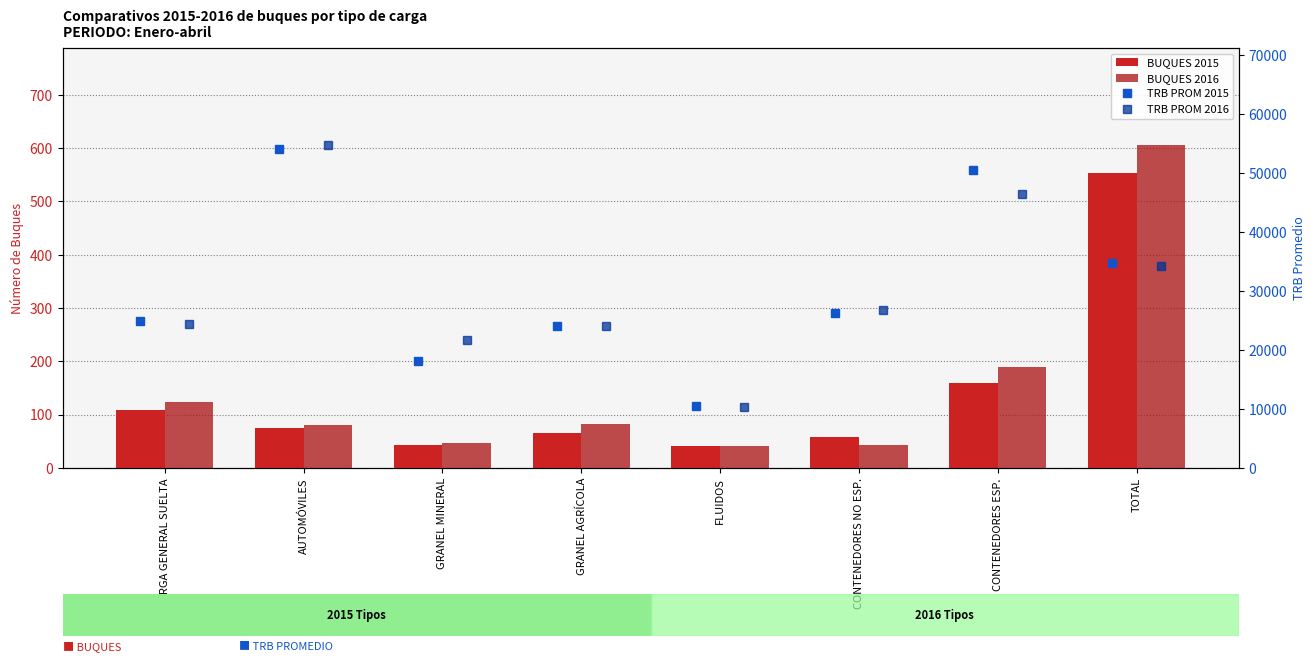

Rank the series at TOTAL from lowest to highest value.

BUQUES 2015, BUQUES 2016, TRB PROM 2016, TRB PROM 2015